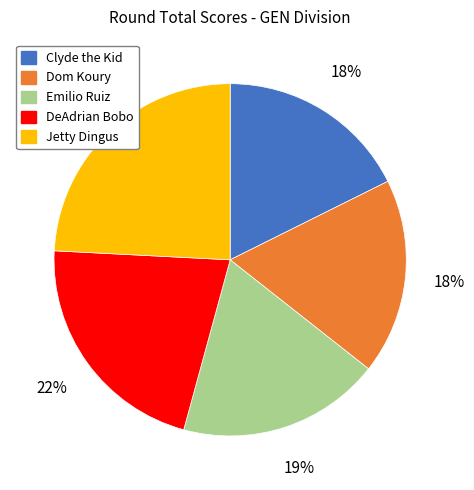

What is the largest slice in the pie chart?

Jetty Dingus